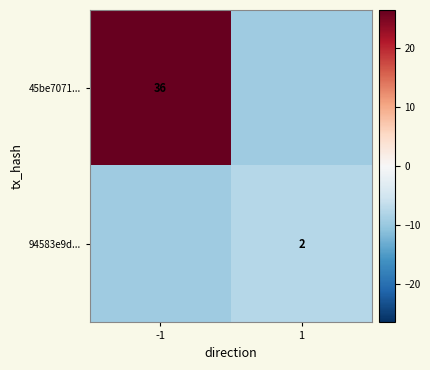

True or false: 94583e9d... has a value of 2.6 at 1.

False